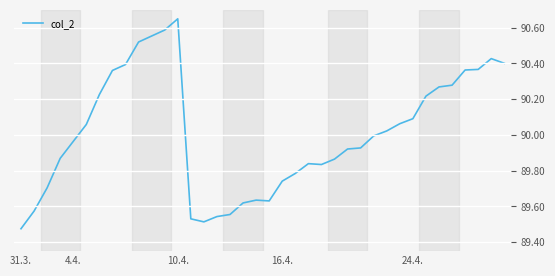

What is the difference between the maximum and minimum values?

1.2